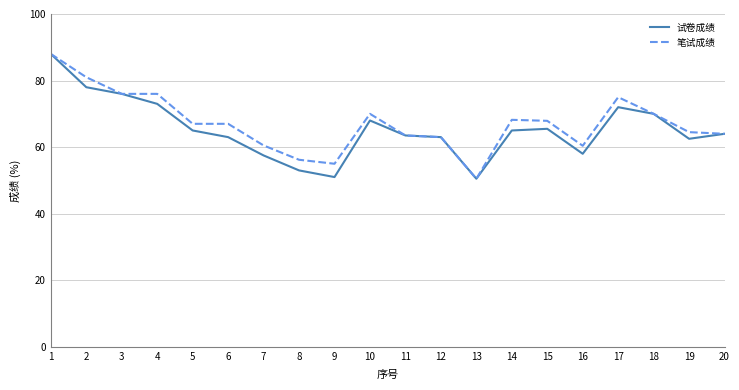

The value of 试卷成绩 at 8 is 35.2. True or false?

False